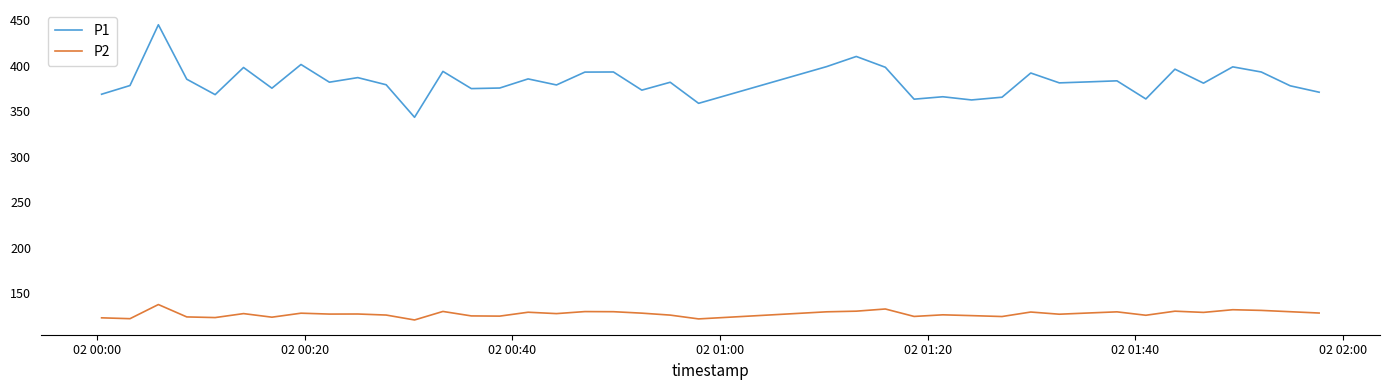

True or false: P2 and P1 cross at least once.

False